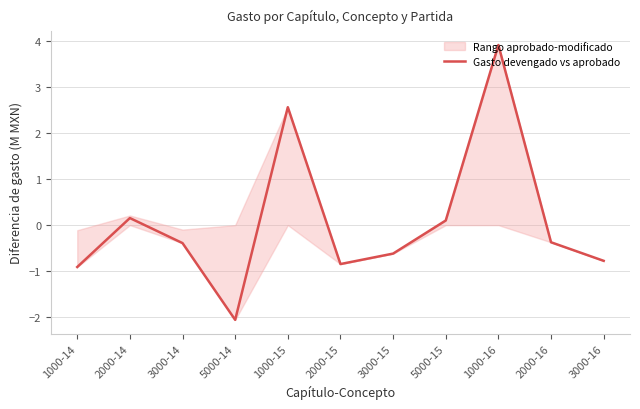

How many interior local peaks (higher than both neighbors) does the data have?

3